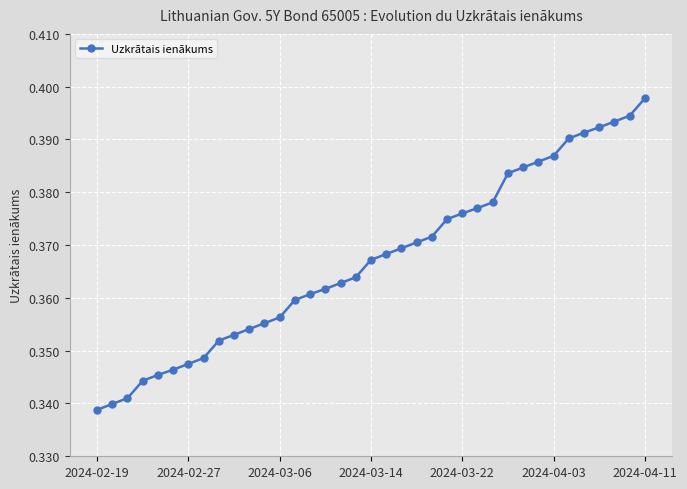

How many values are between 0 and 1?

37